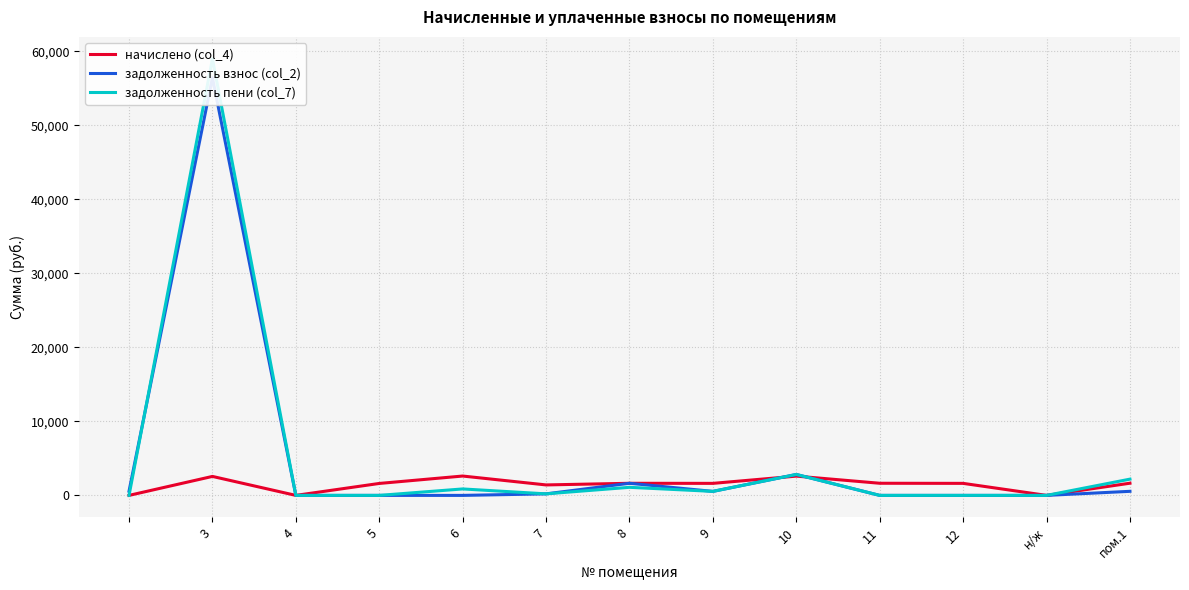

What is the difference between the maximum and second lowest values in the задолженность взнос (col_2) series?

56417.7